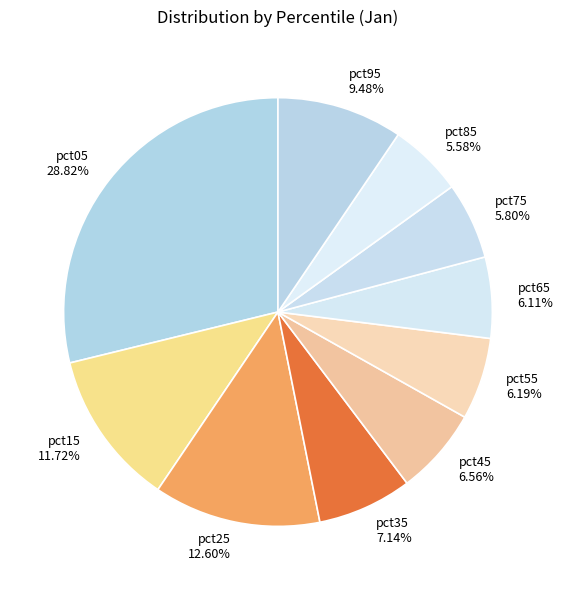

To the nearest percent, what is the combined percentage of pct05 and pct55?

35%